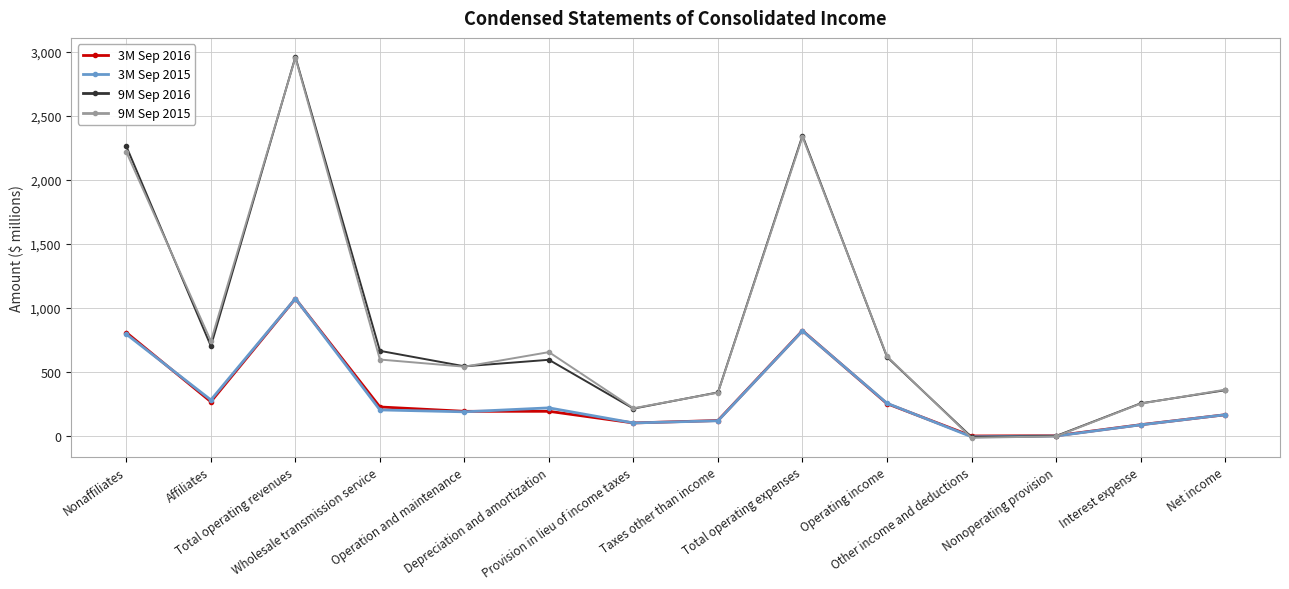

Where is the first local maximum for 3M Sep 2015?

Total operating revenues